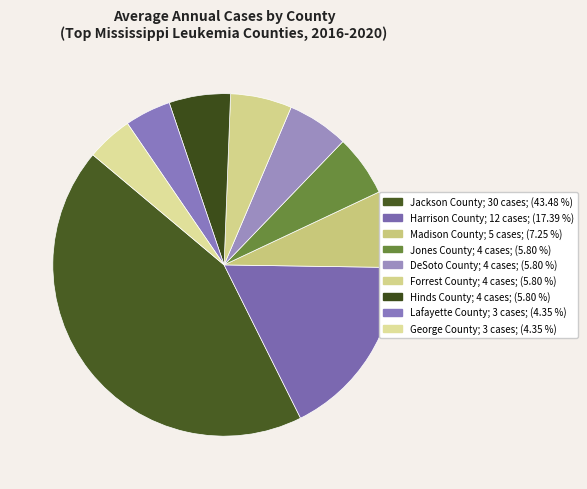

True or false: Jackson County accounts for 52% of the total.

False